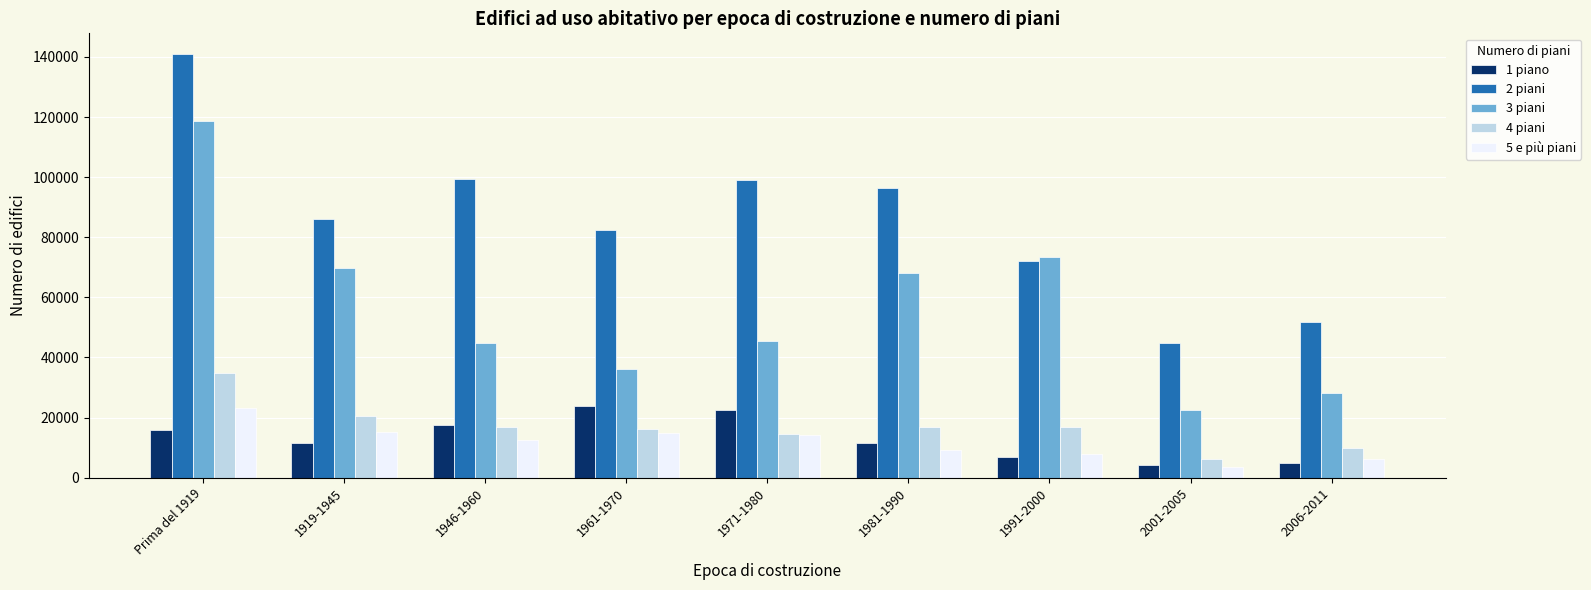

What is the sum of all 1 piano values?

118852